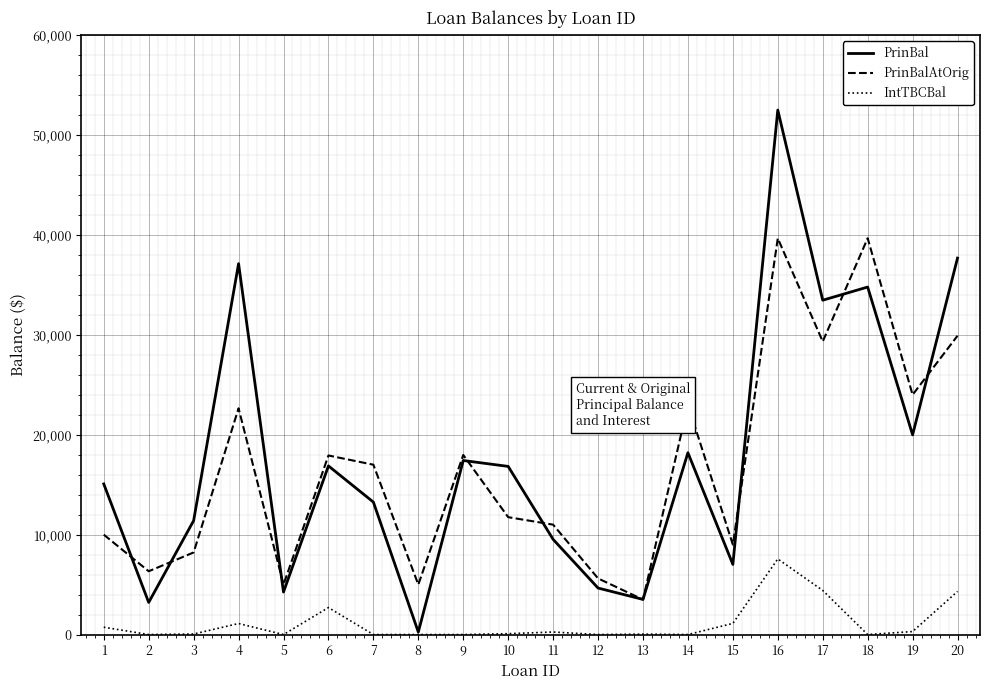

What is the difference between the maximum and minimum values in the PrinBalAtOrig series?

36167.0